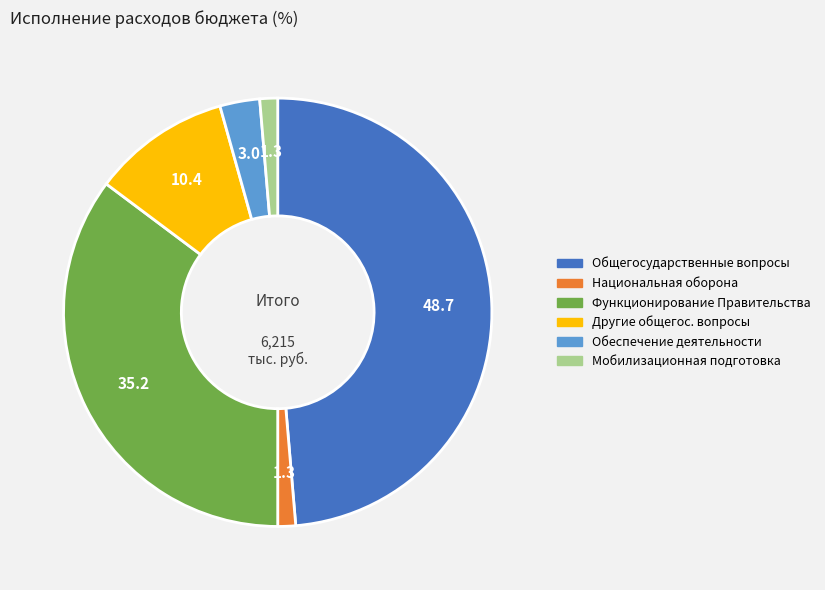

Is there a majority slice in this chart?

No